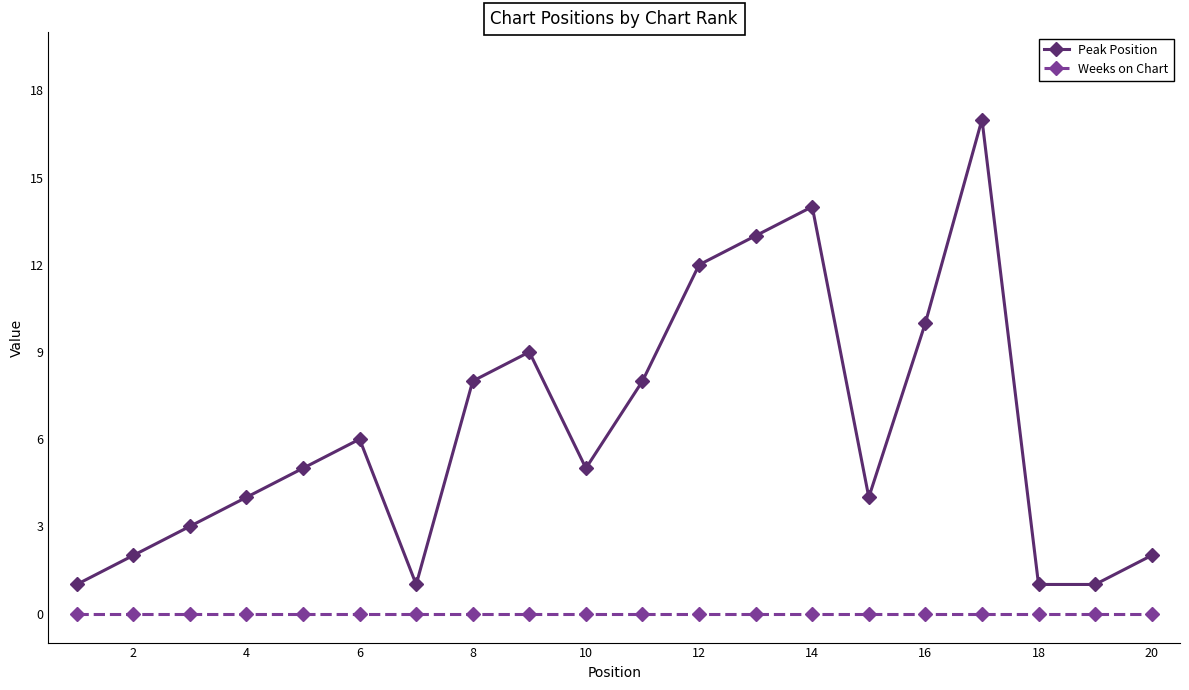

Which series has the largest total across all categories?

Peak Position